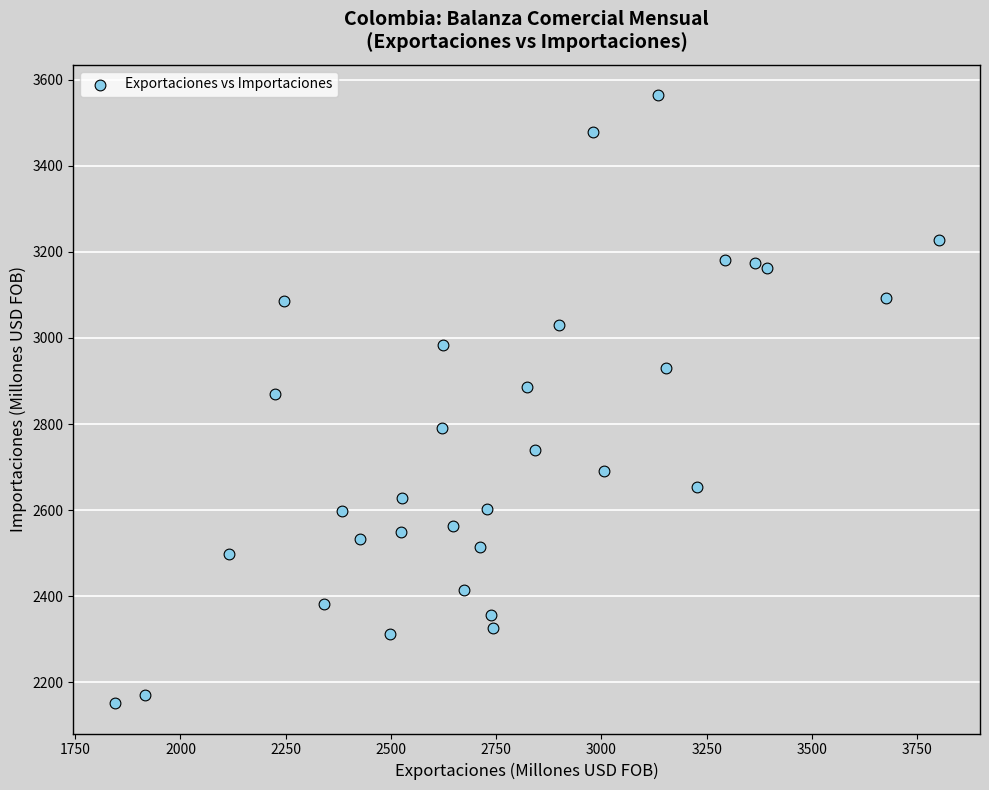

What is the range of Y values (max minus min)?

1412.3